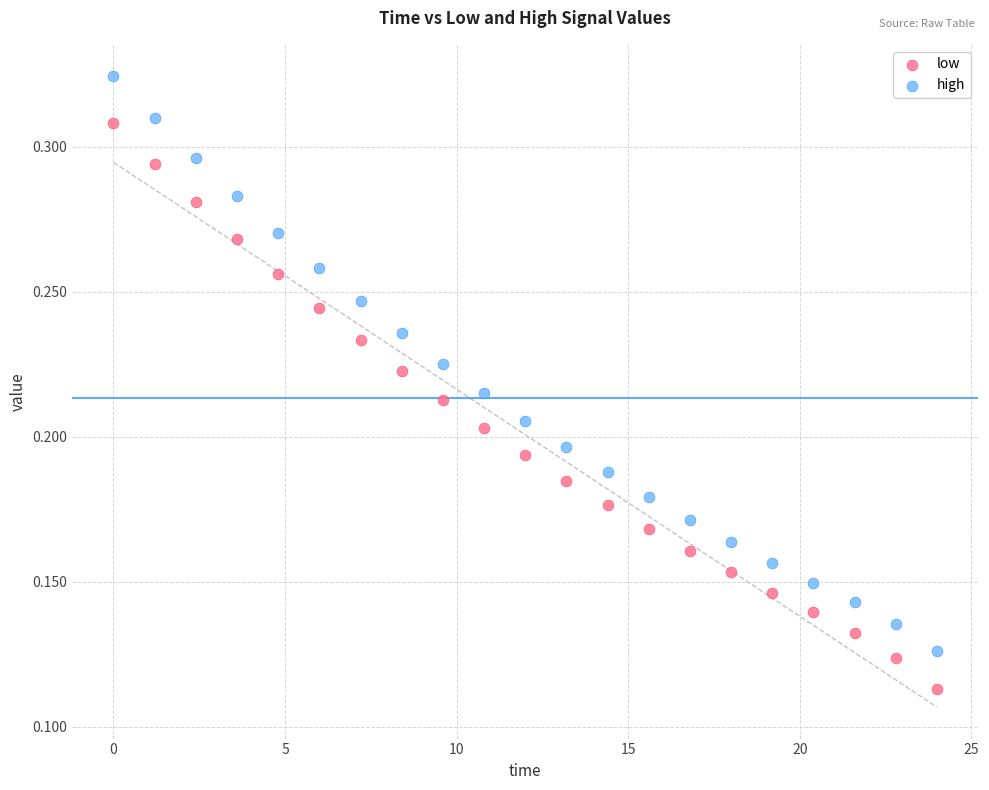

Across all data points, what is the range of X values (max minus min)?

24.0